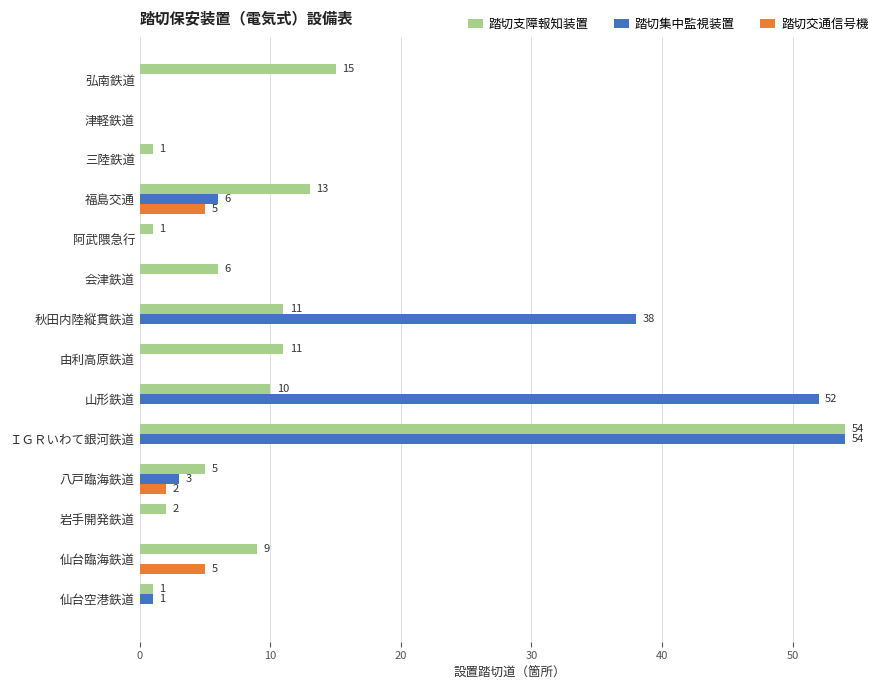

How many values in 踏切支障報知装置 are above zero?

13